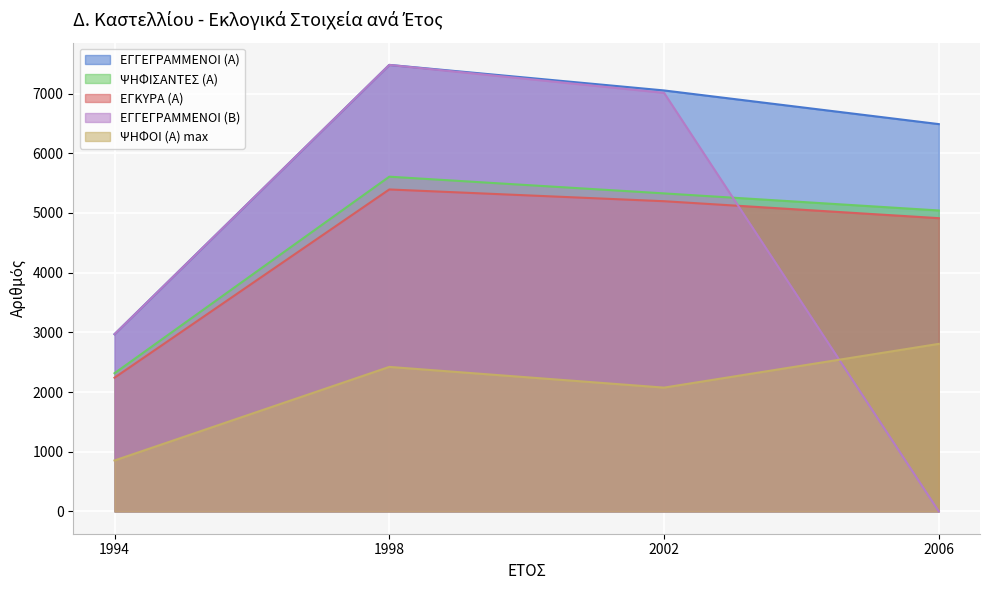

What is the value of the ΨΗΦΟΙ (Α) max point at the 4th from the left?

2807